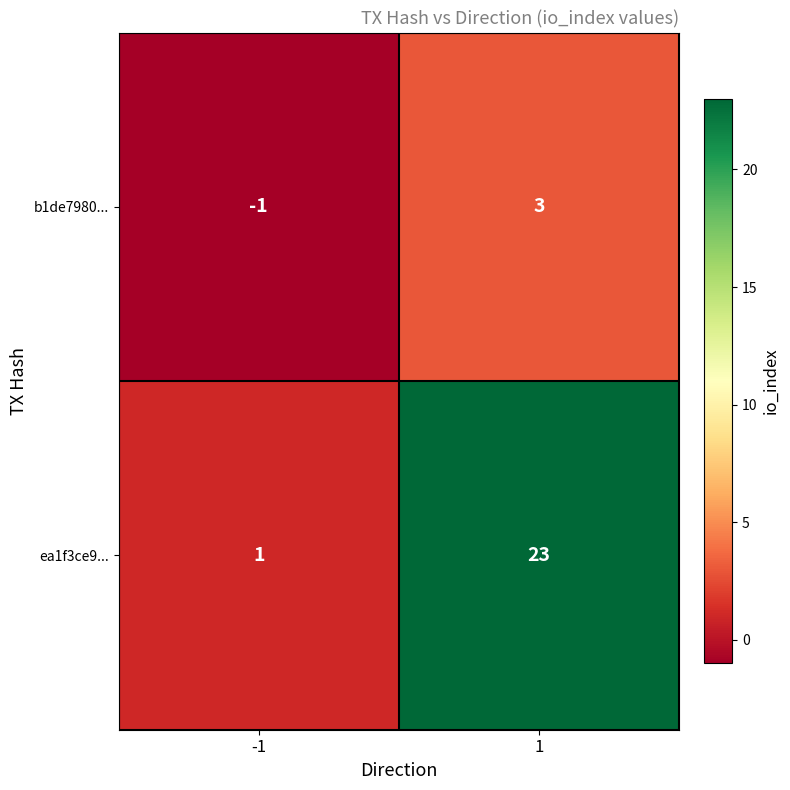

Which series changed the most between -1 and 1?

ea1f3ce9...